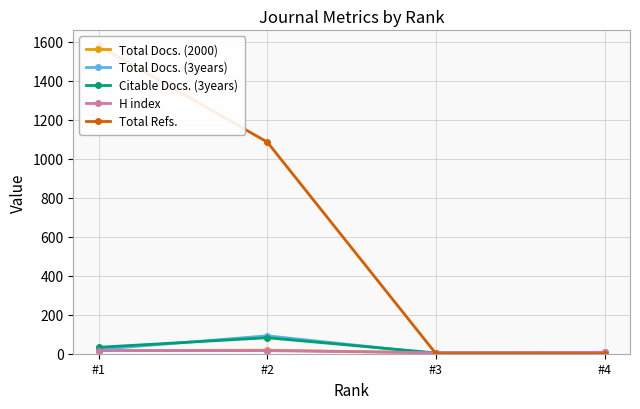

What is the difference between the maximum and minimum values in the Total Docs. (3years) series?

92